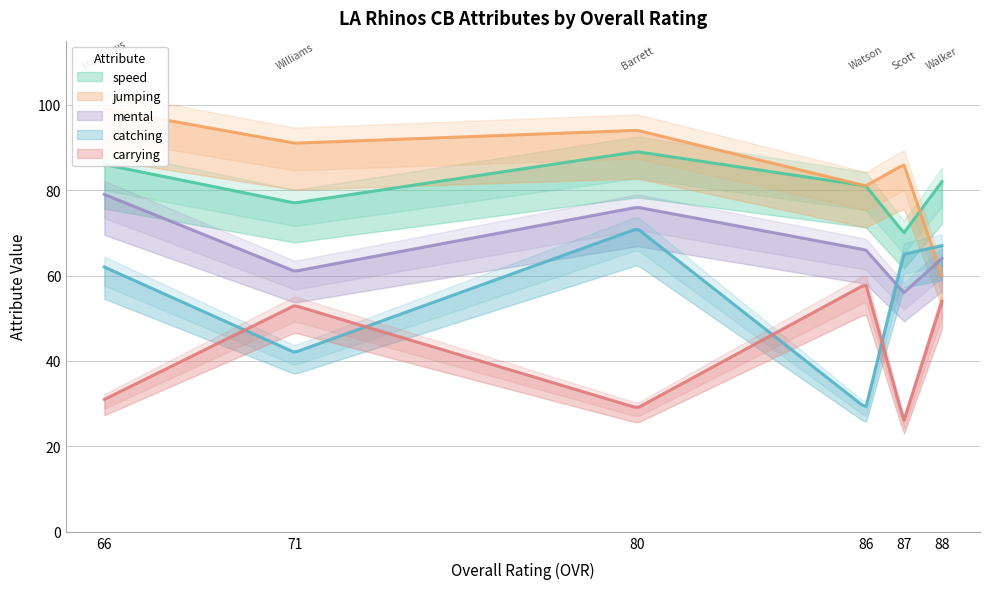

Is it true that catching equals 65 at Tom Scott?

True